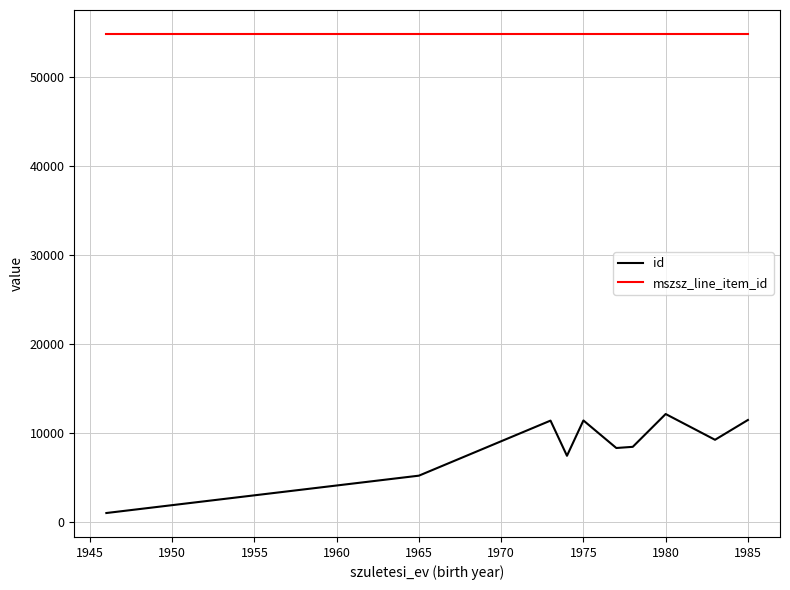

Which series has the largest total across all categories?

mszsz_line_item_id